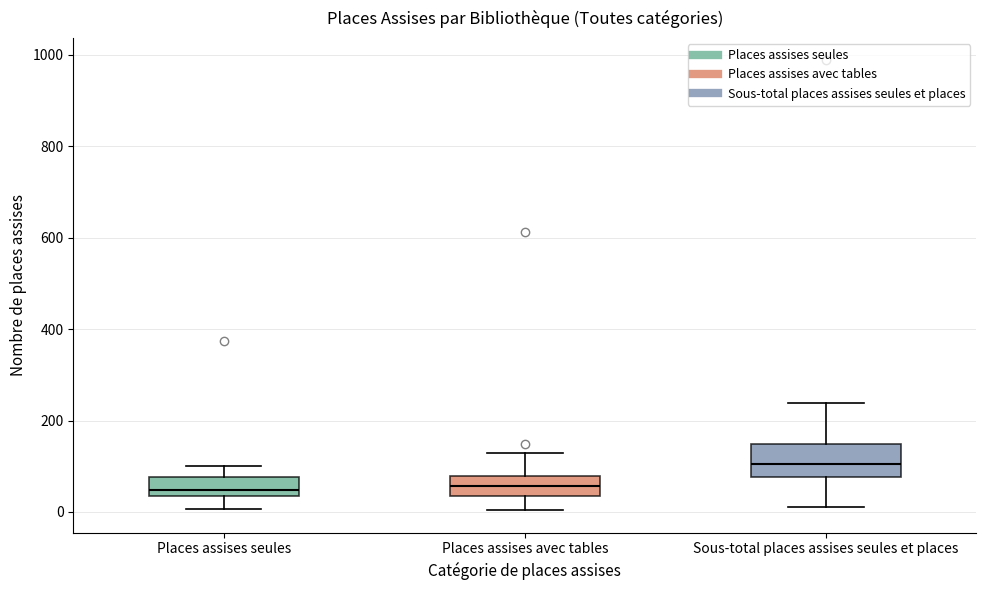

Reading left to right, read every box against the y-axis: the position of its median line, the range the box covers, and the ends of its whiskers. The values are not printed on the chart, so give them approximately, as read against the axis.

Places assises seules: median 40 (just above the box's lower edge), box 40 to 80, whiskers 0 to 100
Places assises avec tables: median 60, box 40 to 80, whiskers 0 to 140
Sous-total places assises seules et places: median 100, box 80 to 140, whiskers 20 to 240